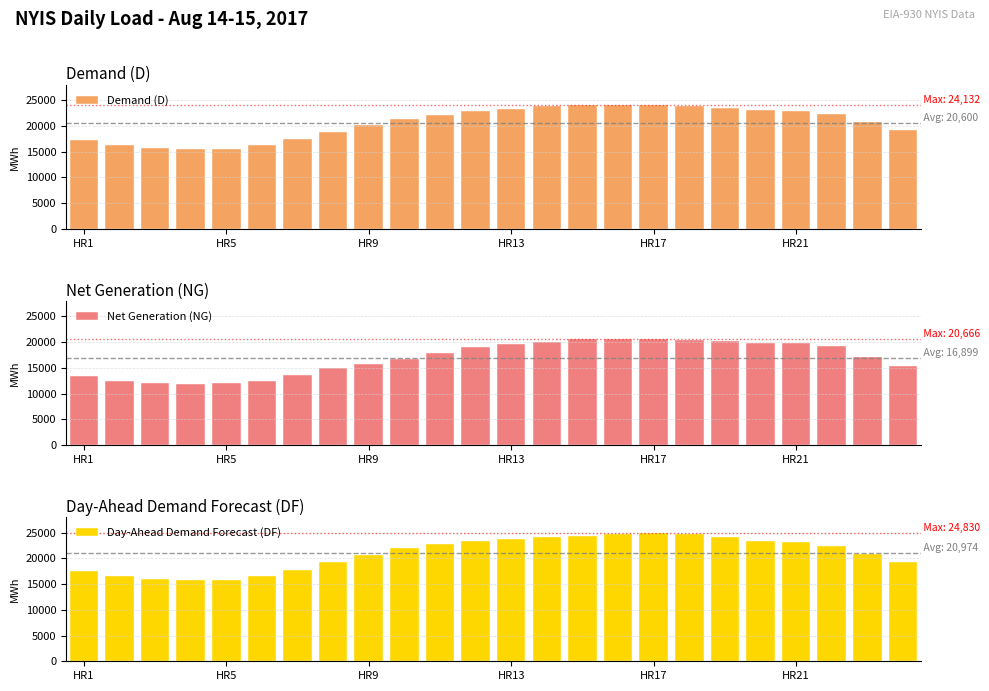

Where does the Day-Ahead Demand Forecast (DF) series first go above 22363?

10